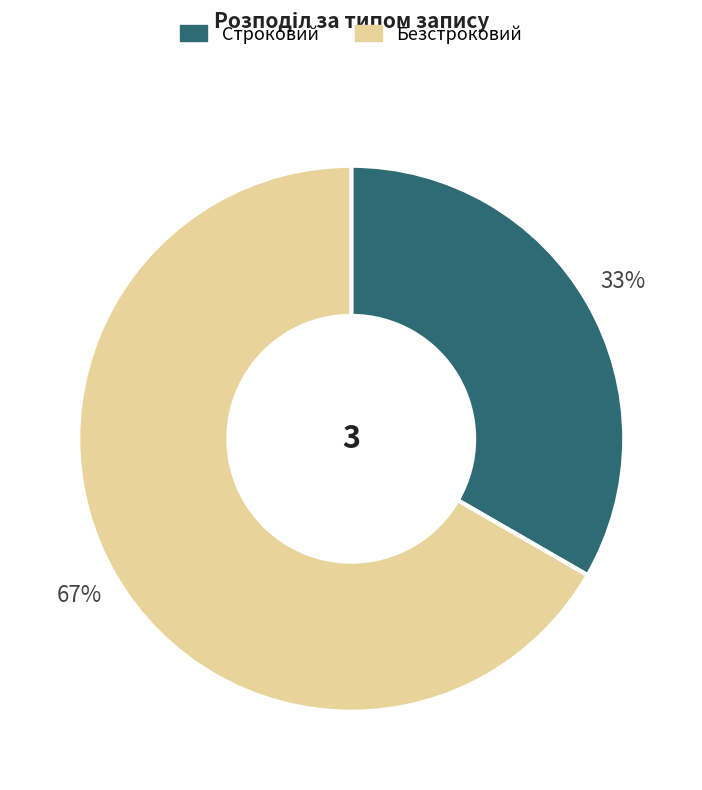

Is it true that Безстроковий is 60% of the pie?

False